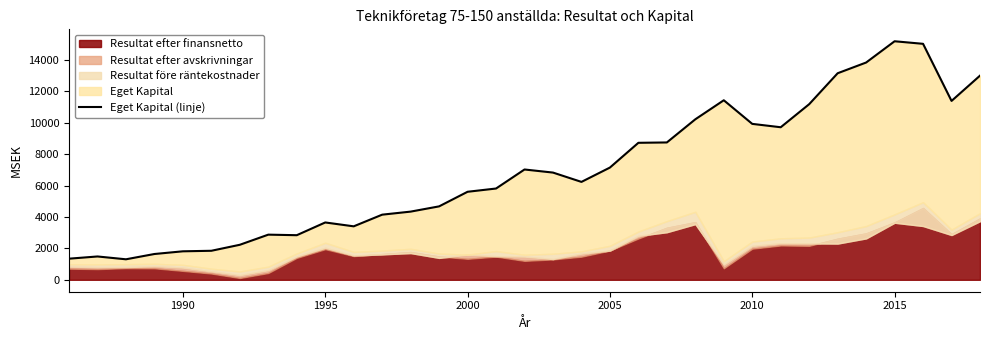

True or false: the data shows 21407.5 at 32.

False